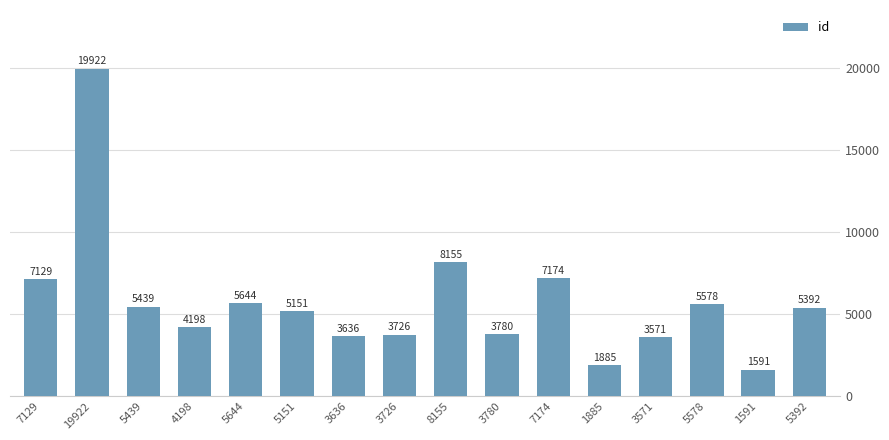

What is the sum of all values?

91971